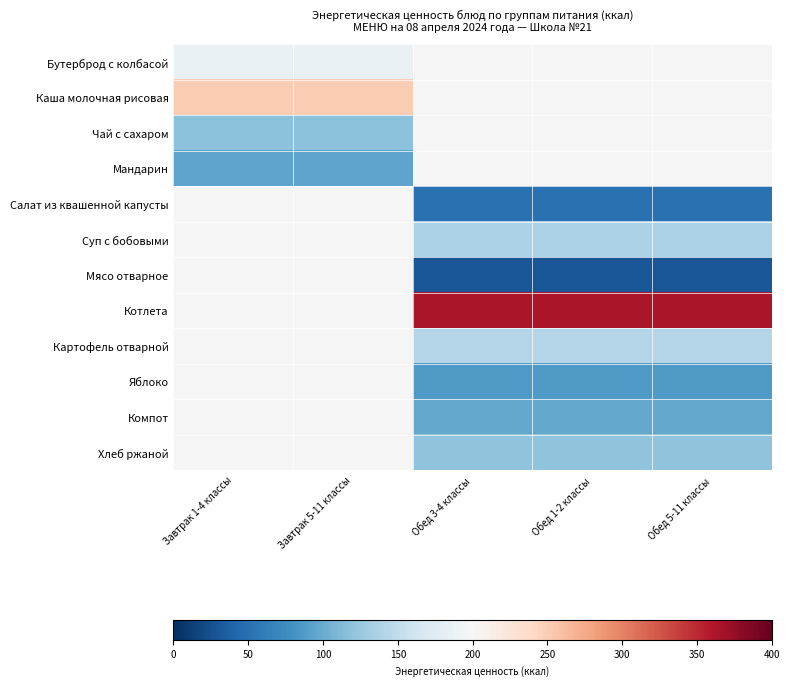

Which label corresponds to the largest value in the chart?

Обед 3-4 классы